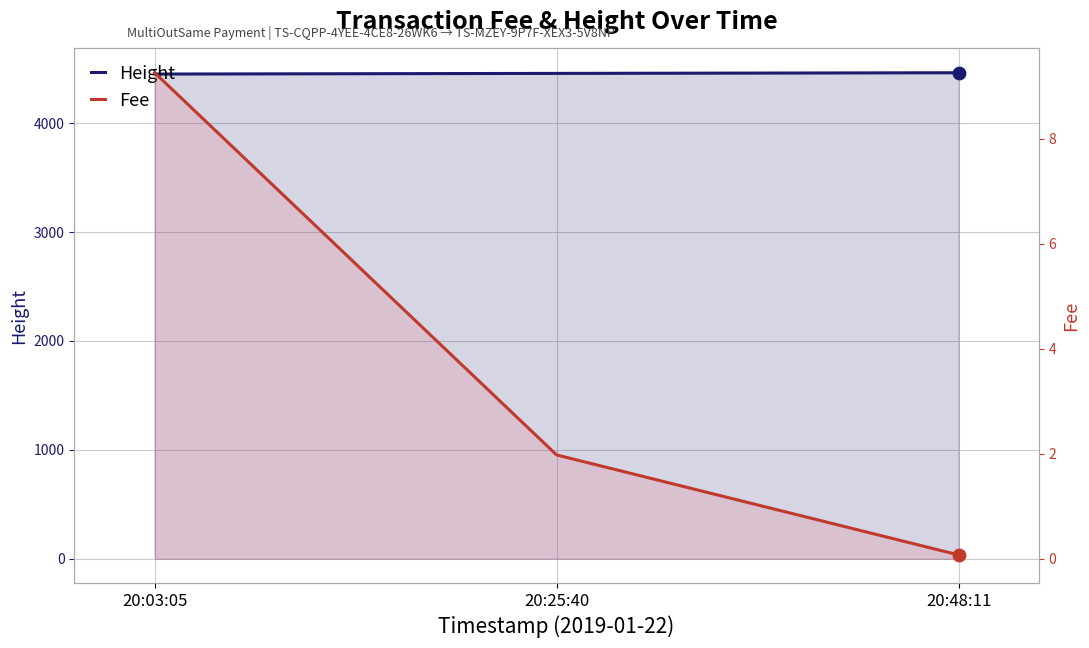

Which series has the widest spread of Y values?

Height